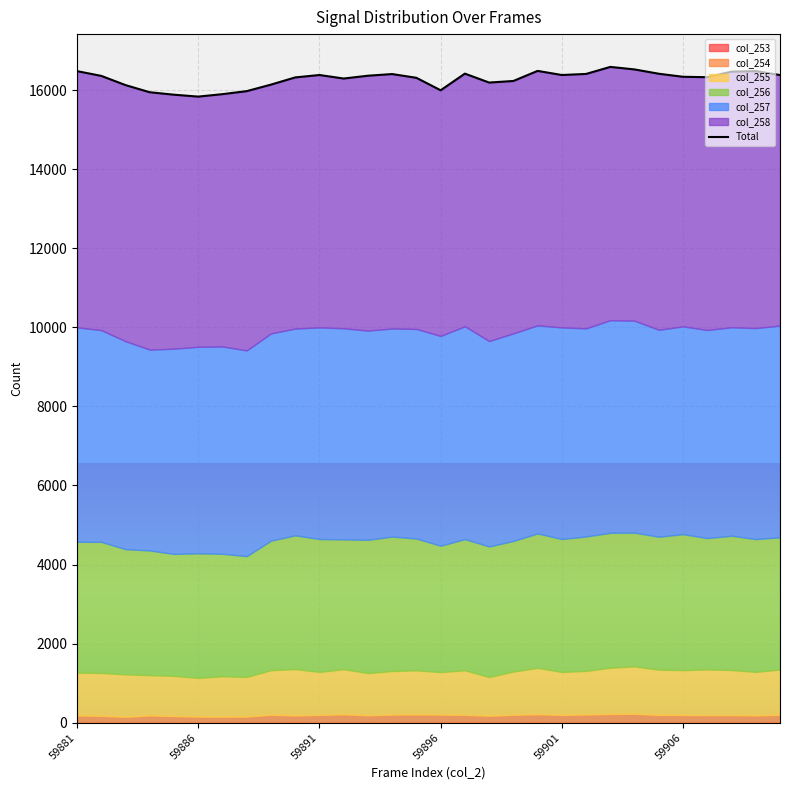

True or false: the data shows 5281 at 29.

False